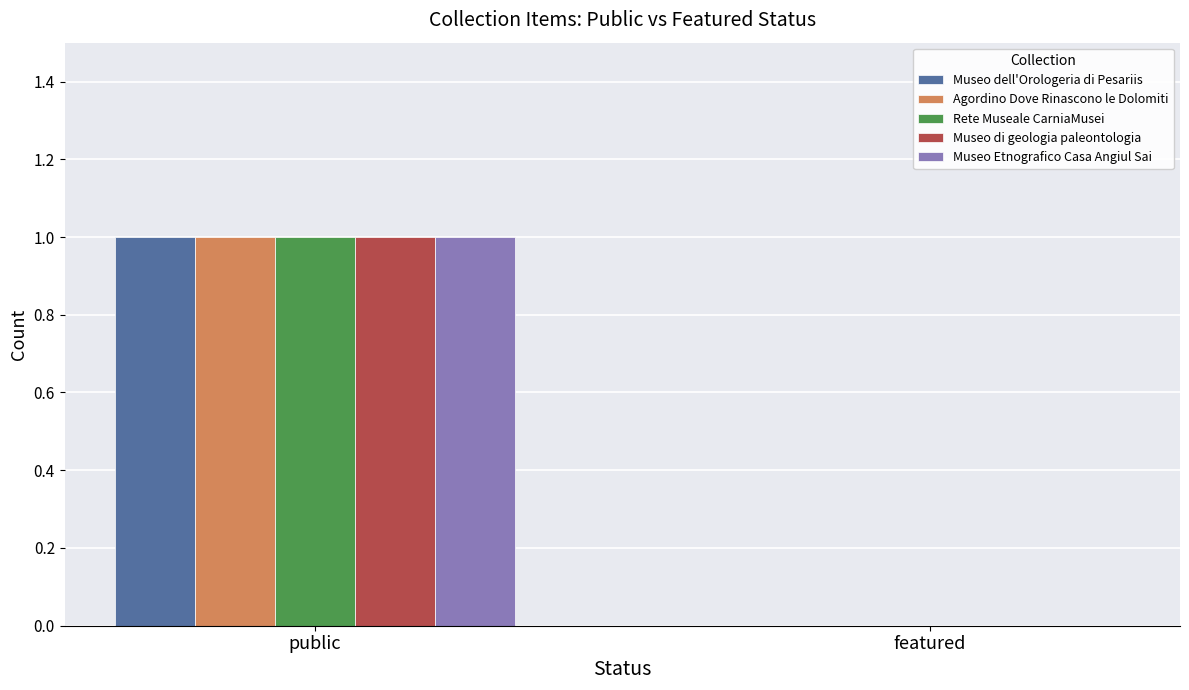

Reading left to right, extract all data points from this chart.

Museo dell'Orologeria di Pesariis: 1	0
Agordino Dove Rinascono le Dolomiti: 1	0
Rete Museale CarniaMusei: 1	0
Museo di geologia paleontologia: 1	0
Museo Etnografico Casa Angiul Sai: 1	0